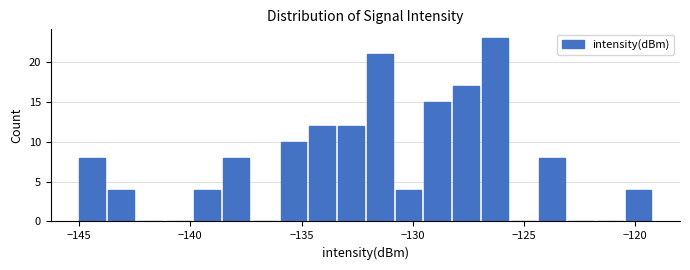

Around what value on the x-axis is the tallest bar? Give the approximate position of its centre, as read against the axis.

-126.5